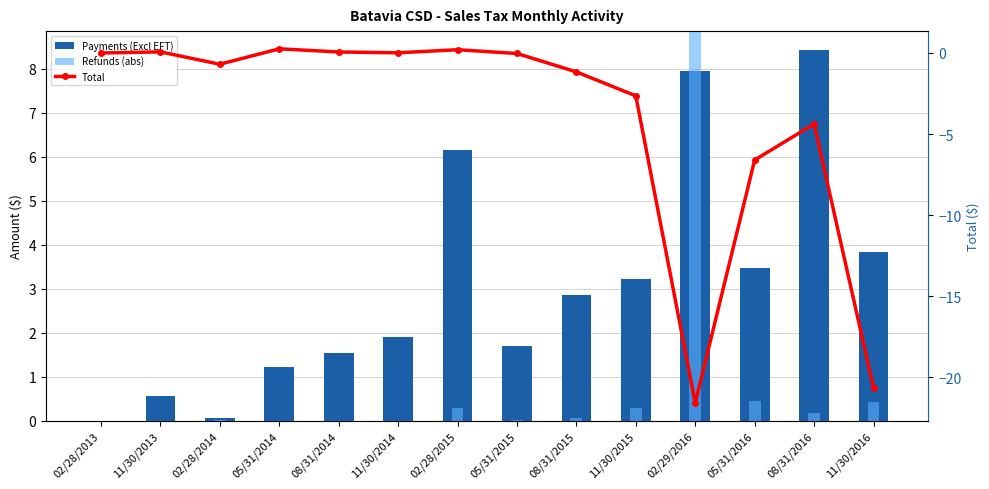

Which has a higher value, 02/29/2016 or 05/31/2016?

02/29/2016